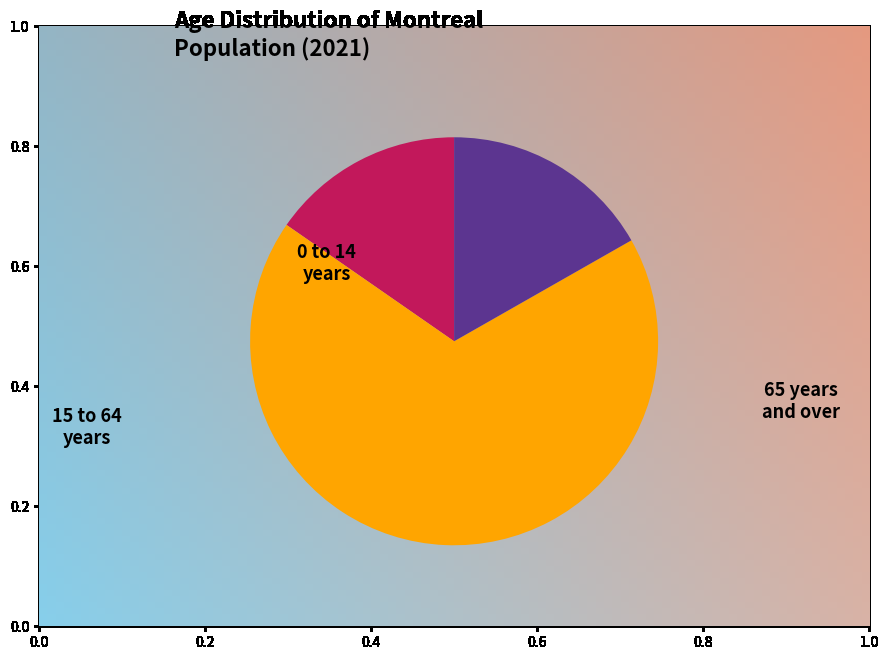

Which slice represents more than half of the pie?

15 to 64 years